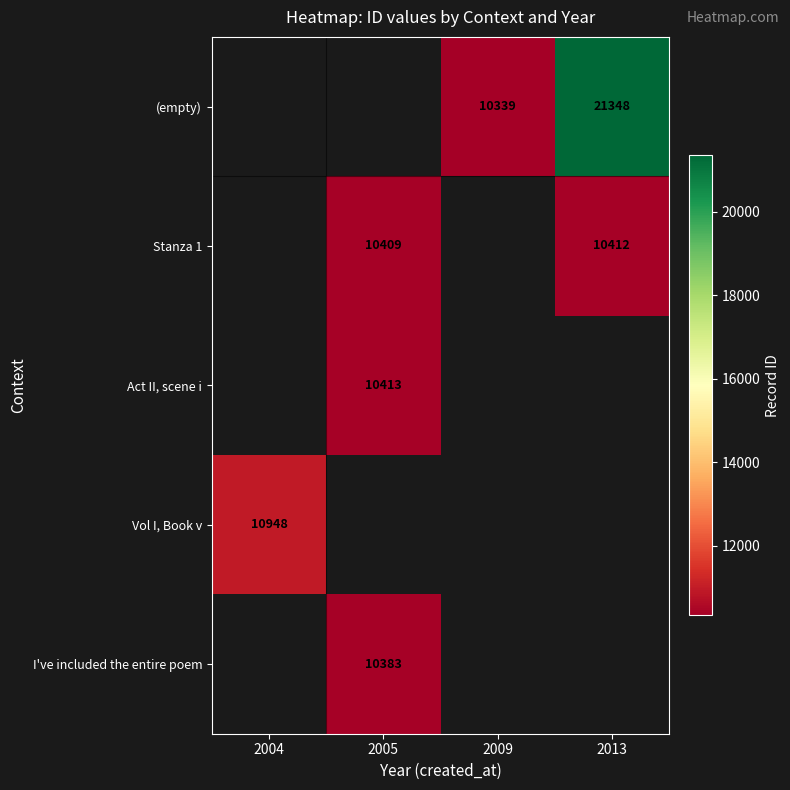

Is it true that (empty) equals 8792.2 at 2013?

False